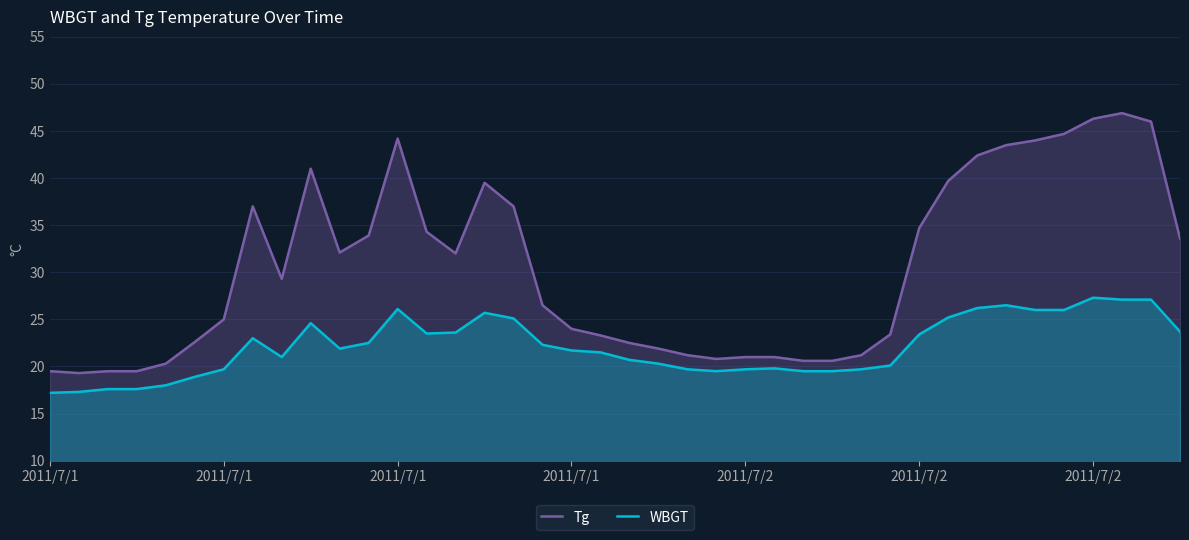

At which category does WBGT reach its first local valley?

8